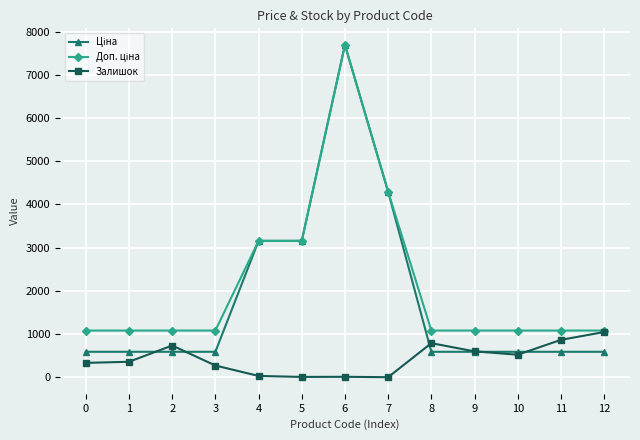

What is the spread (max minus min) of values at 10?

559.7